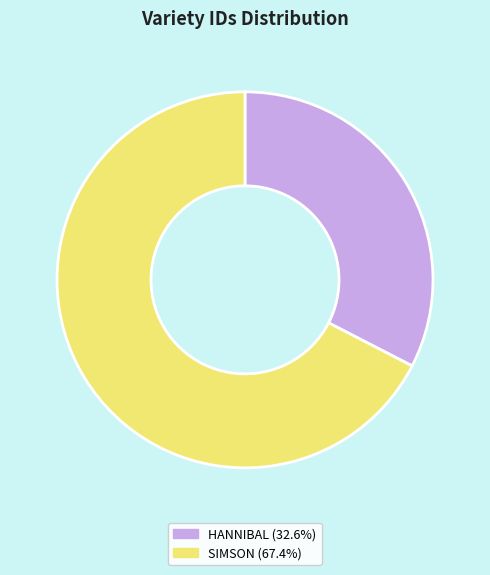

Combined, do SIMSON and HANNIBAL account for over 50%?

Yes